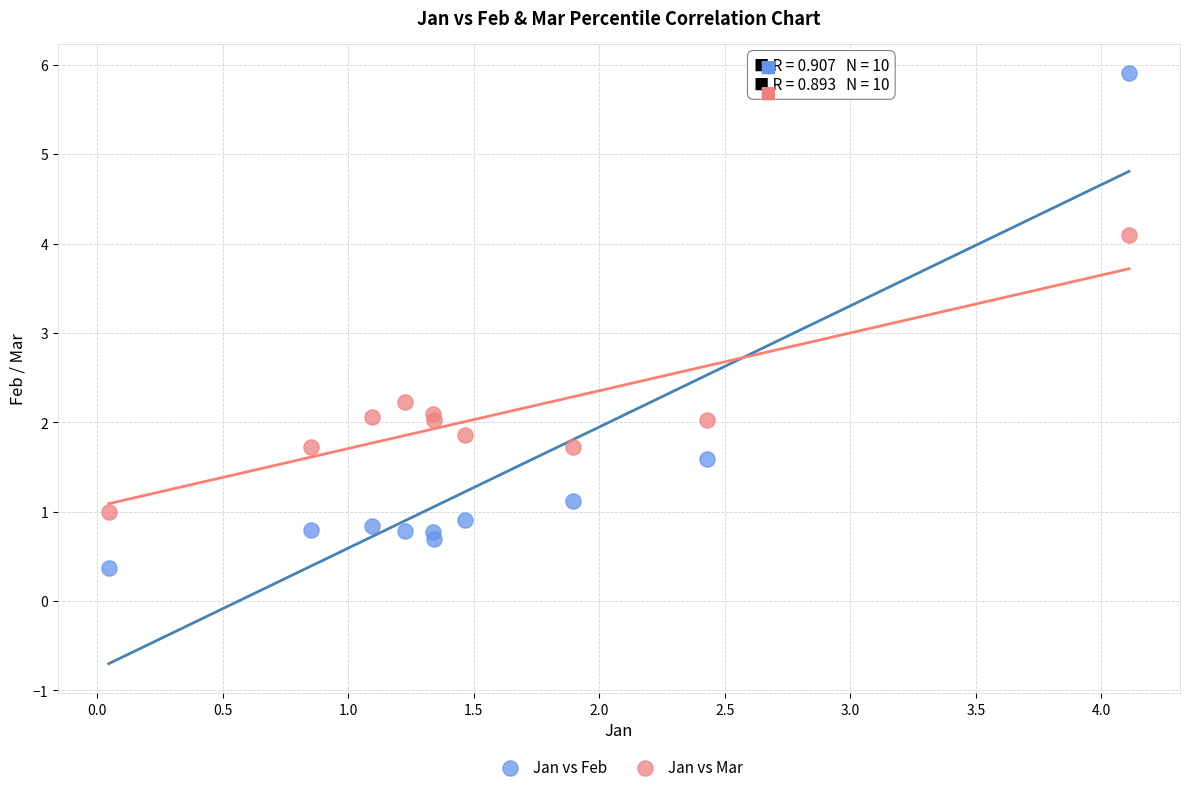

What are all the series names shown in the legend?

Jan vs Feb, Jan vs Mar